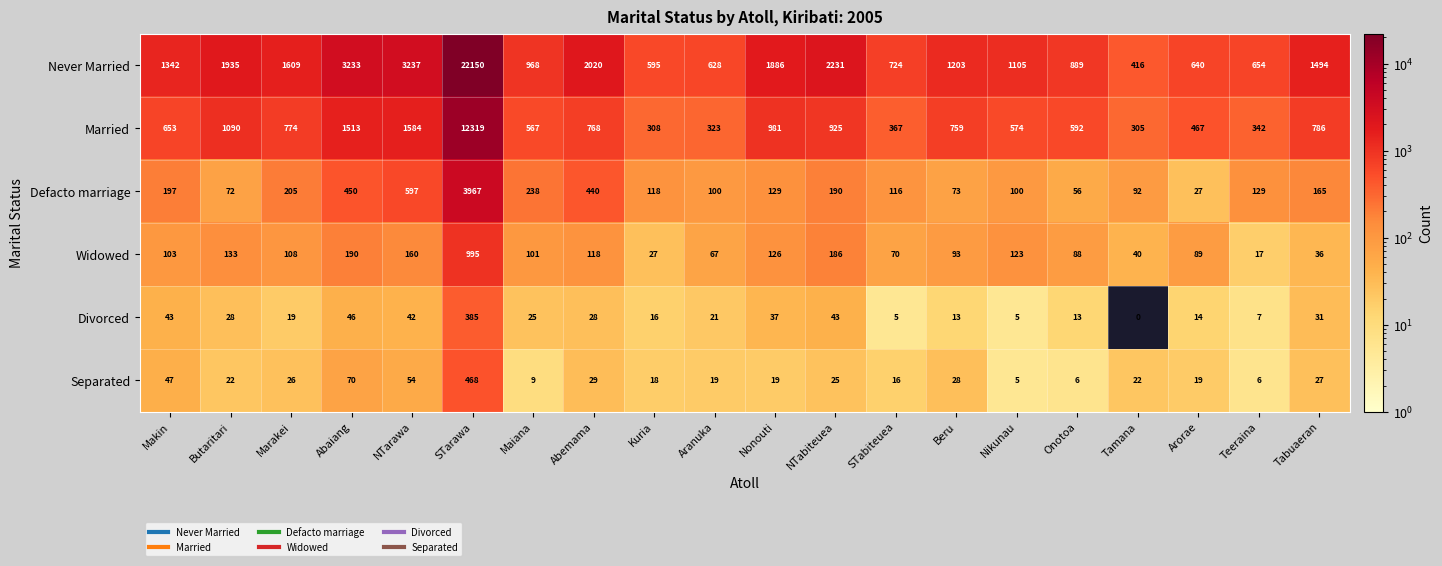

Which series has the widest spread of values?

Never Married